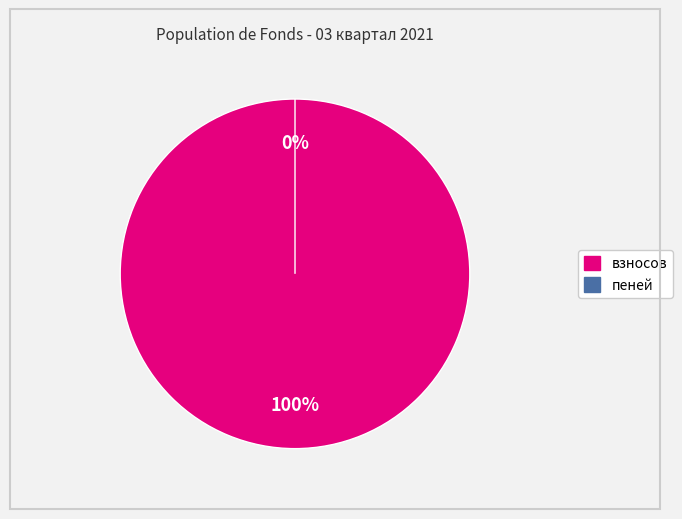

Is there a majority slice in this chart?

Yes